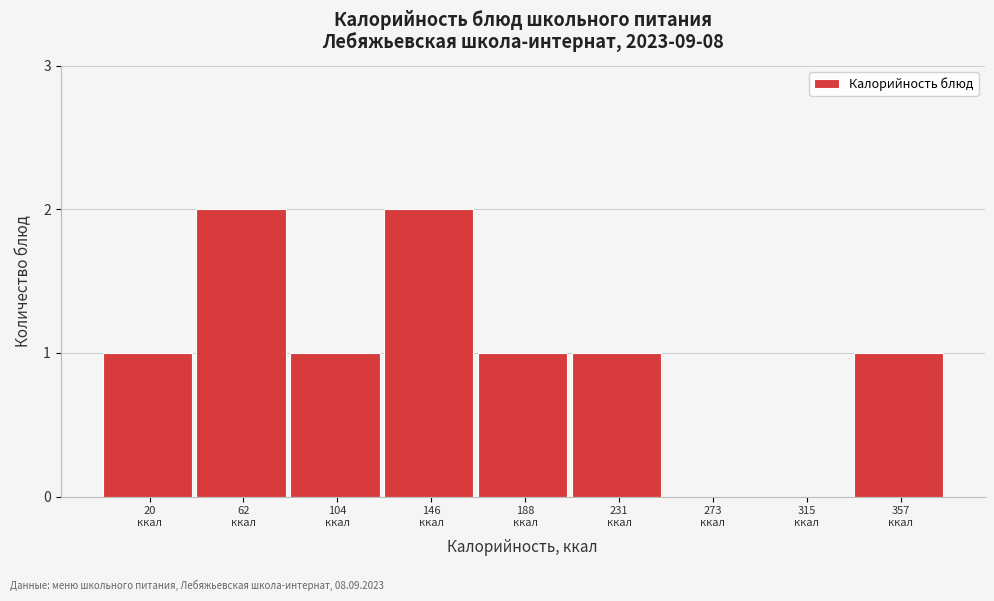

Count the number of categories in the chart.

9